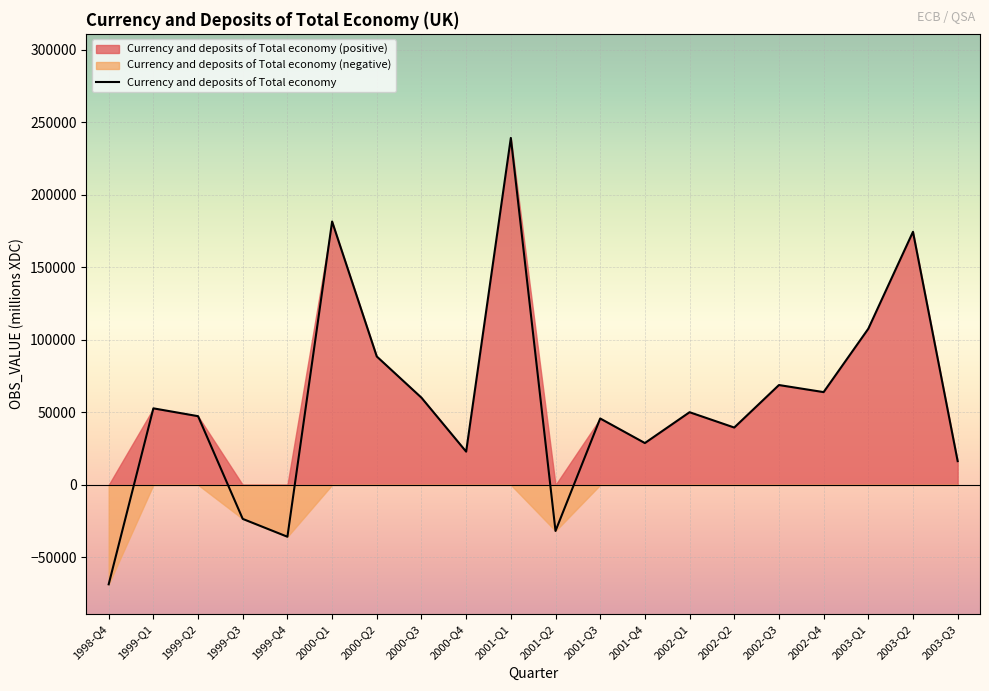

At which category does the chart reach its peak across all series?

2001-Q1